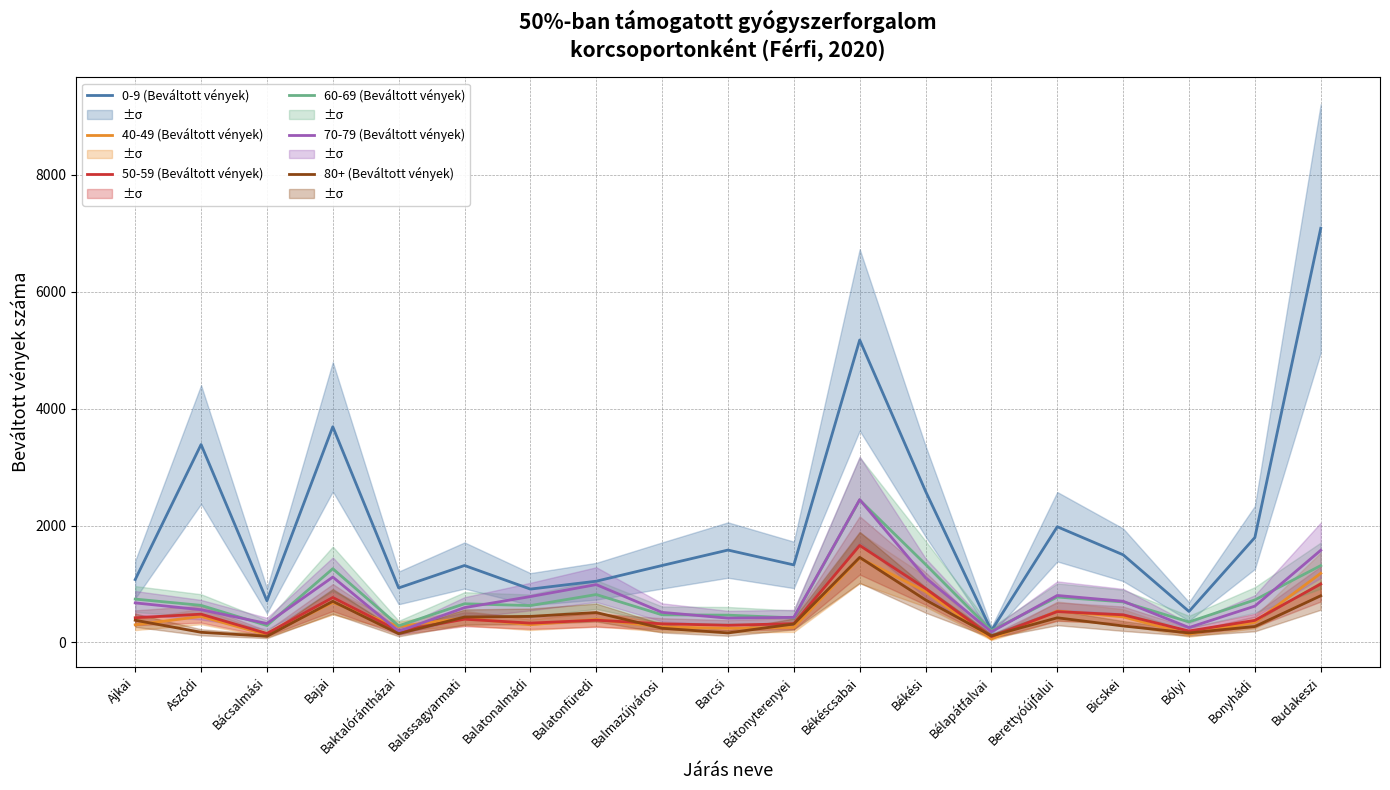

Does the chart display data point markers on the line(s)?

No